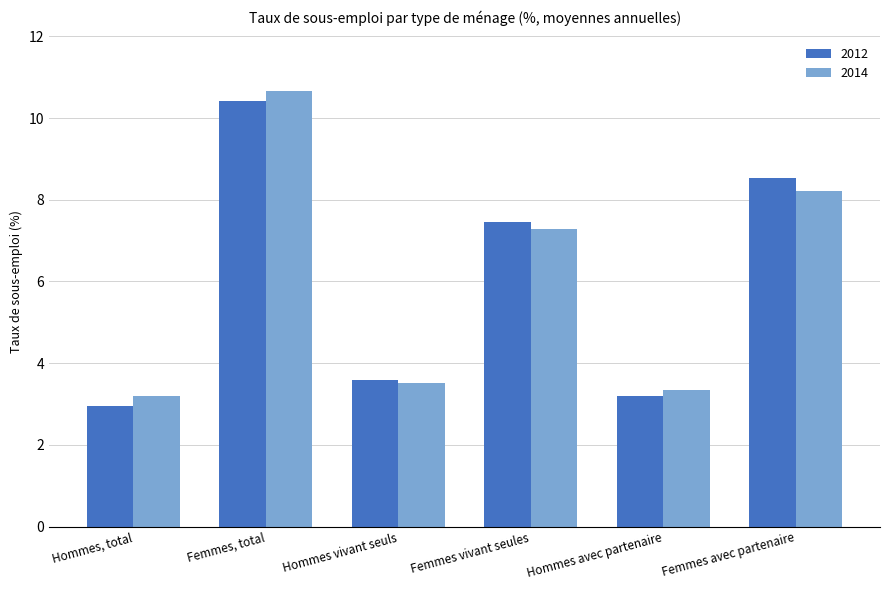

Between Femmes, total and Hommes avec partenaire, which series saw the biggest shift?

2014